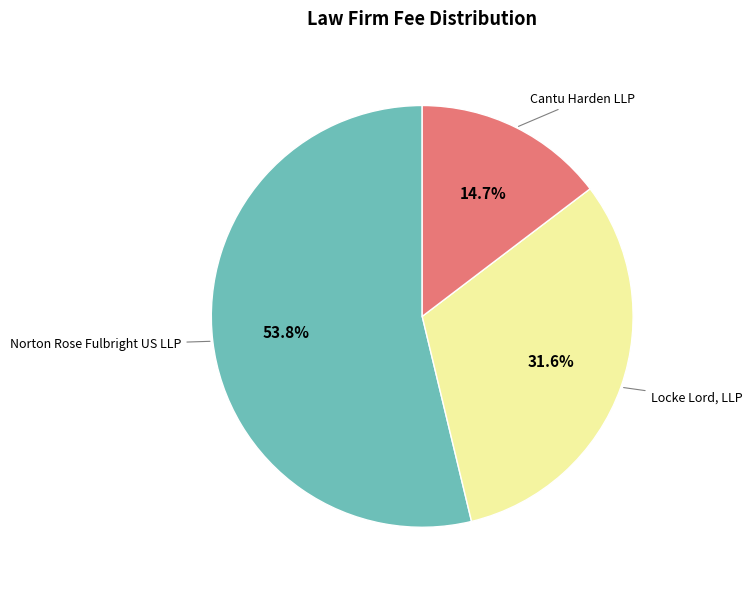

Does any single category account for the majority?

Yes